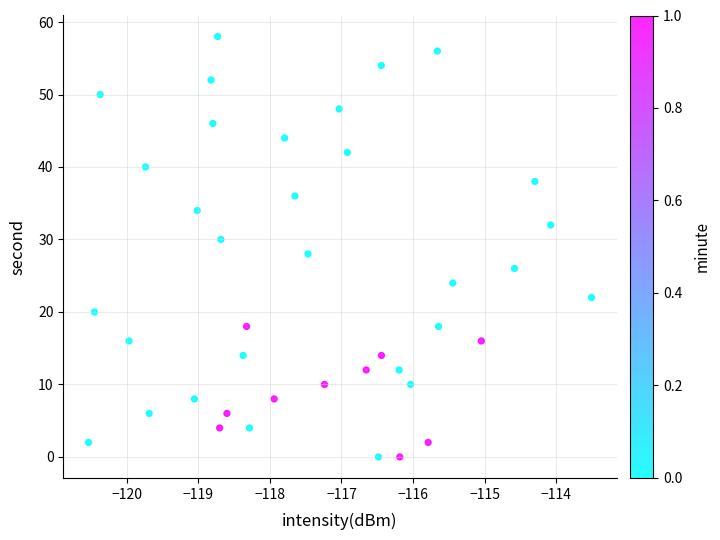

What is the range of Y values (max minus min)?

58